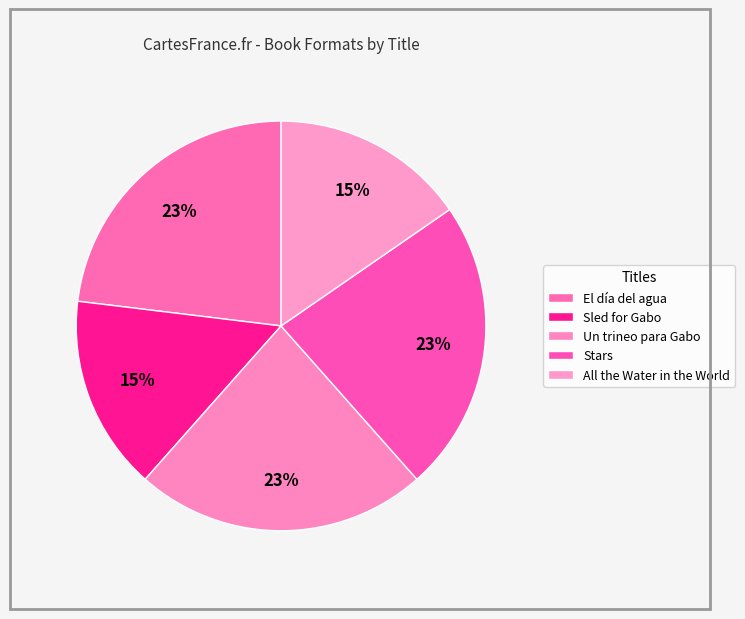

Count the number of slices in the pie.

5